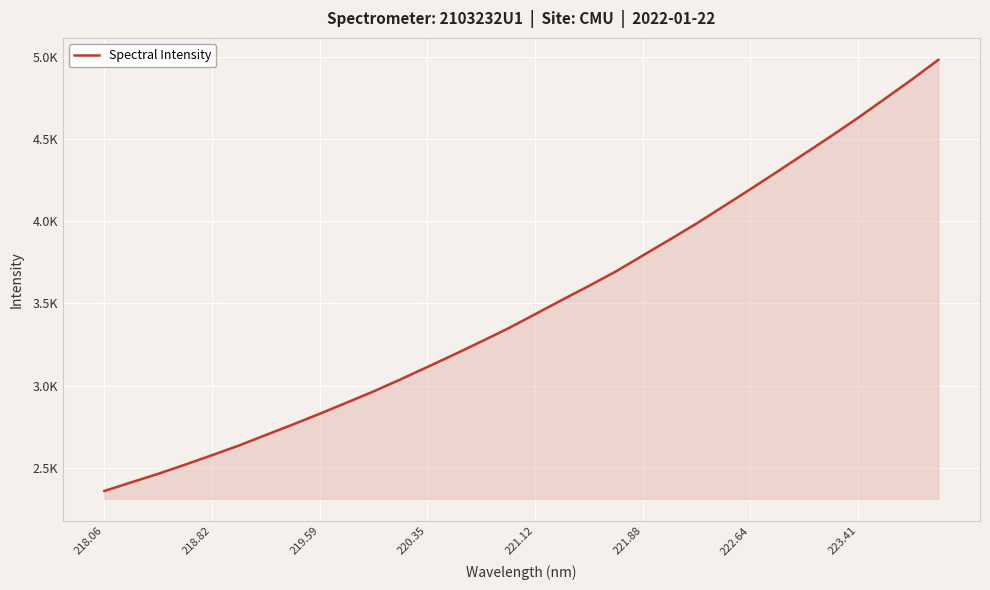

Does the chart display data point markers on the line(s)?

No